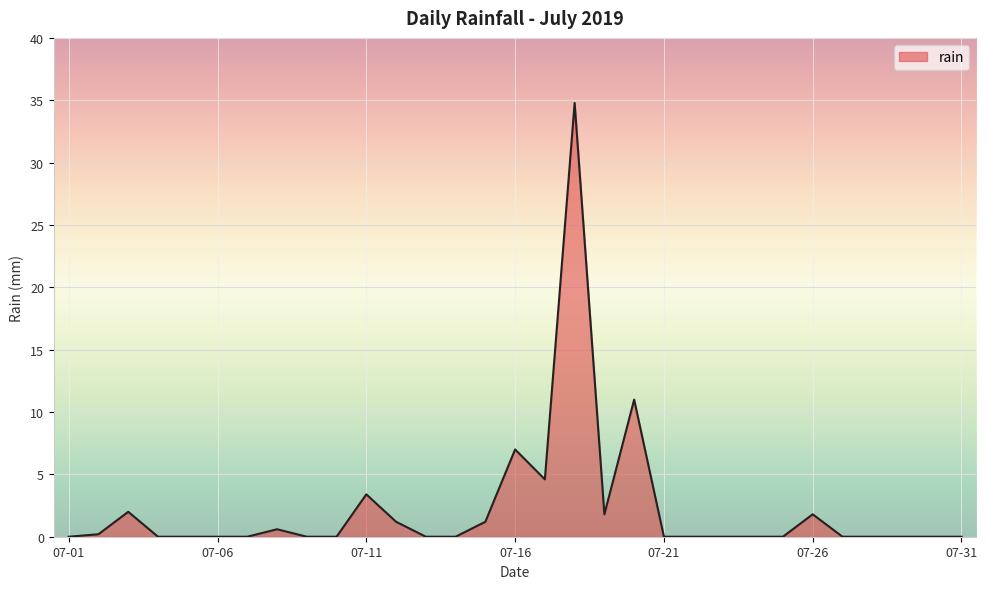

What is the difference between the maximum and minimum values?

34.8